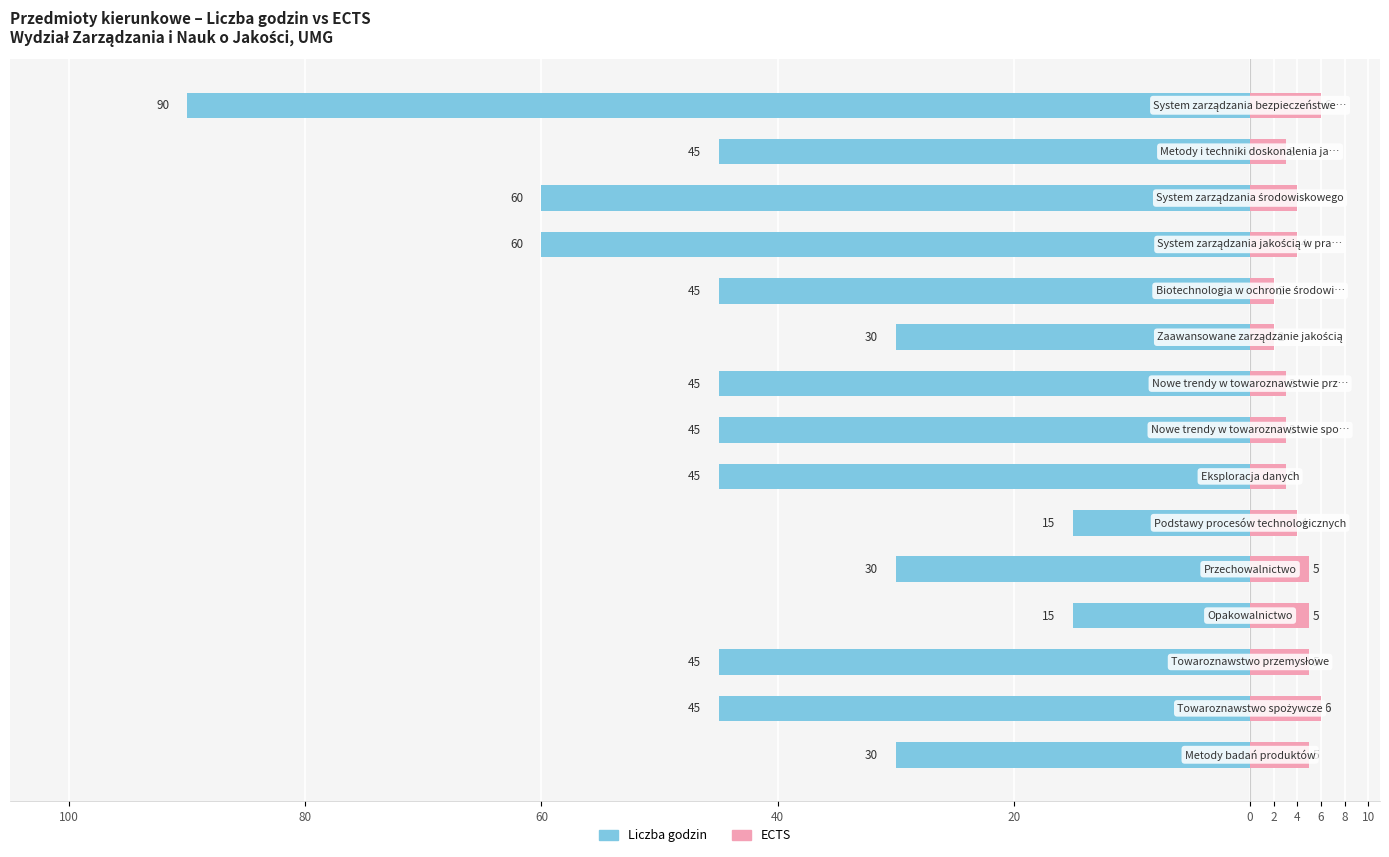

What is the difference between the maximum and minimum values in the Liczba godzin series?

75